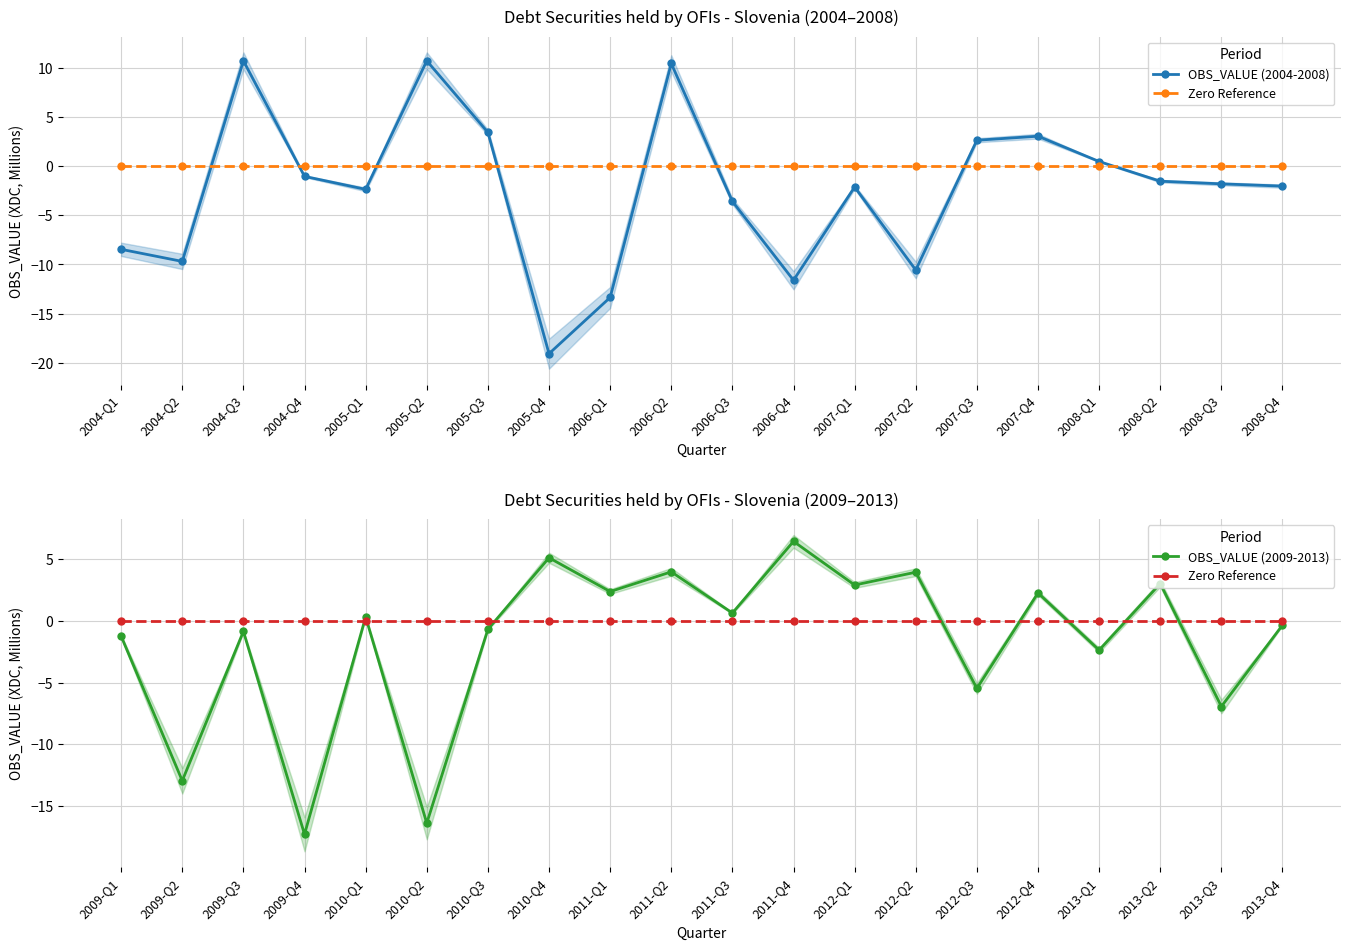

What position from the left is 2007-Q4?

16